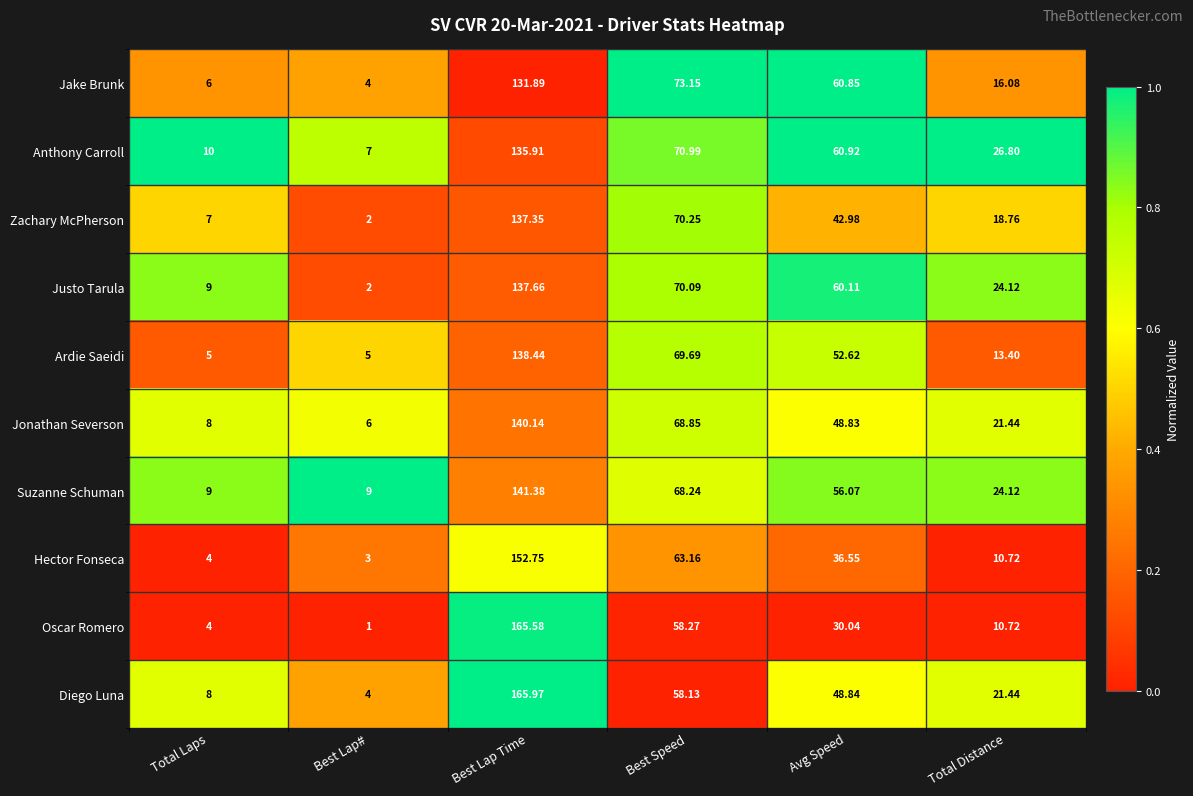

Where does the Hector Fonseca series first go above 36?

Best Lap Time